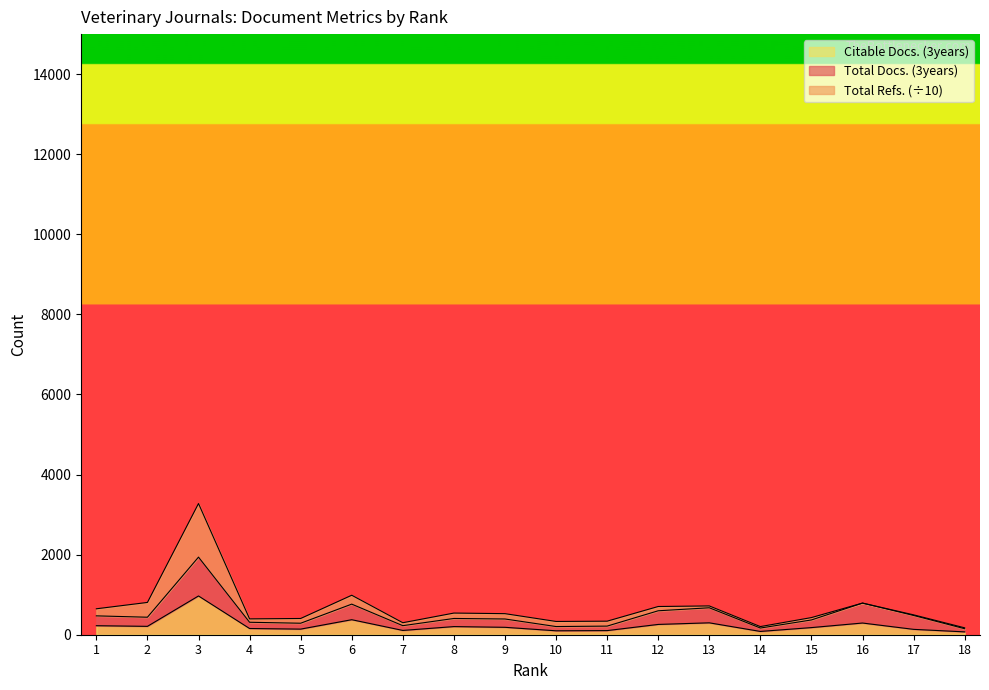

Is it true that Total Docs. (3years) equals 158 at 8?

False